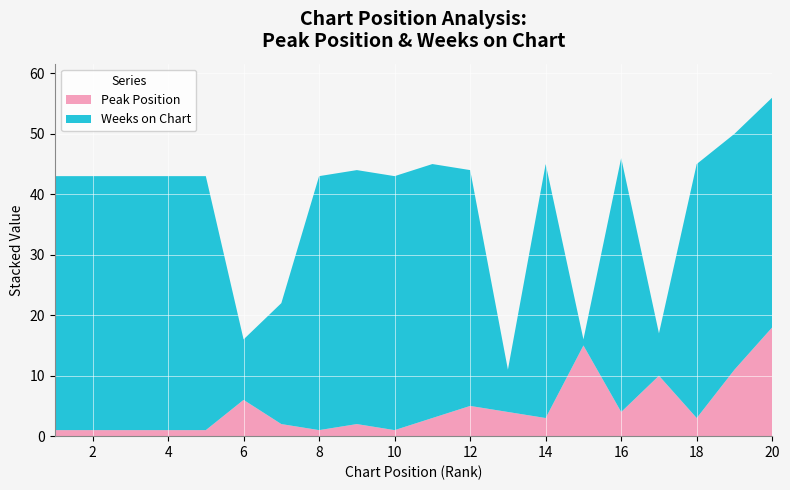

Reading left to right, transcribe all the data shown in this chart.

Peak Position: 1=1	2=1	3=1	4=1	5=1	6=6	7=2	8=1	9=2	10=1	11=3	12=5	13=4	14=3	15=15	16=4	17=10	18=3	19=11	20=18
Weeks on Chart: 1=42	2=42	3=42	4=42	5=42	6=10	7=20	8=42	9=42	10=42	11=42	12=39	13=7	14=42	15=1	16=42	17=7	18=42	19=39	20=38